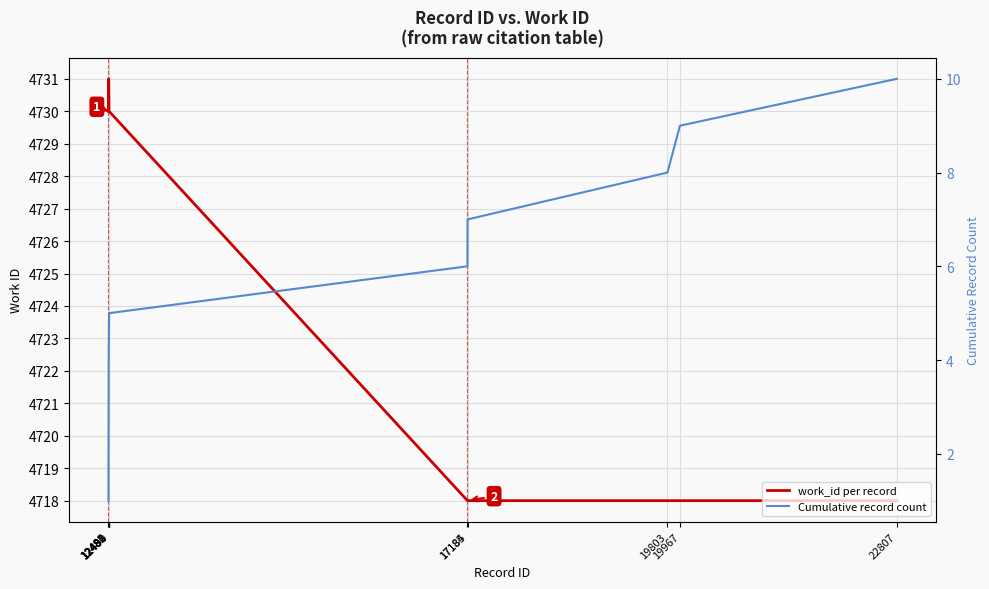

What is the value of the Cumulative record count point at the 9th from the left?

9